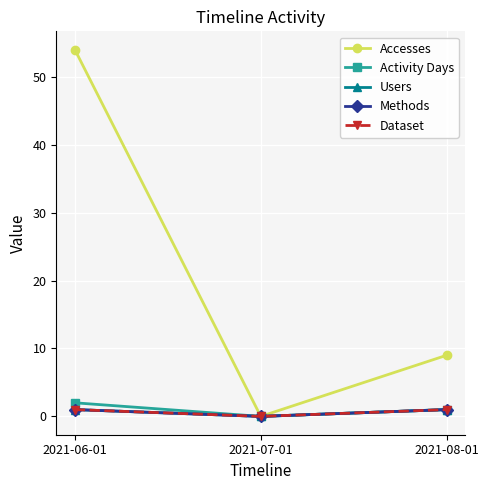

Does the chart display data point markers on the line(s)?

Yes